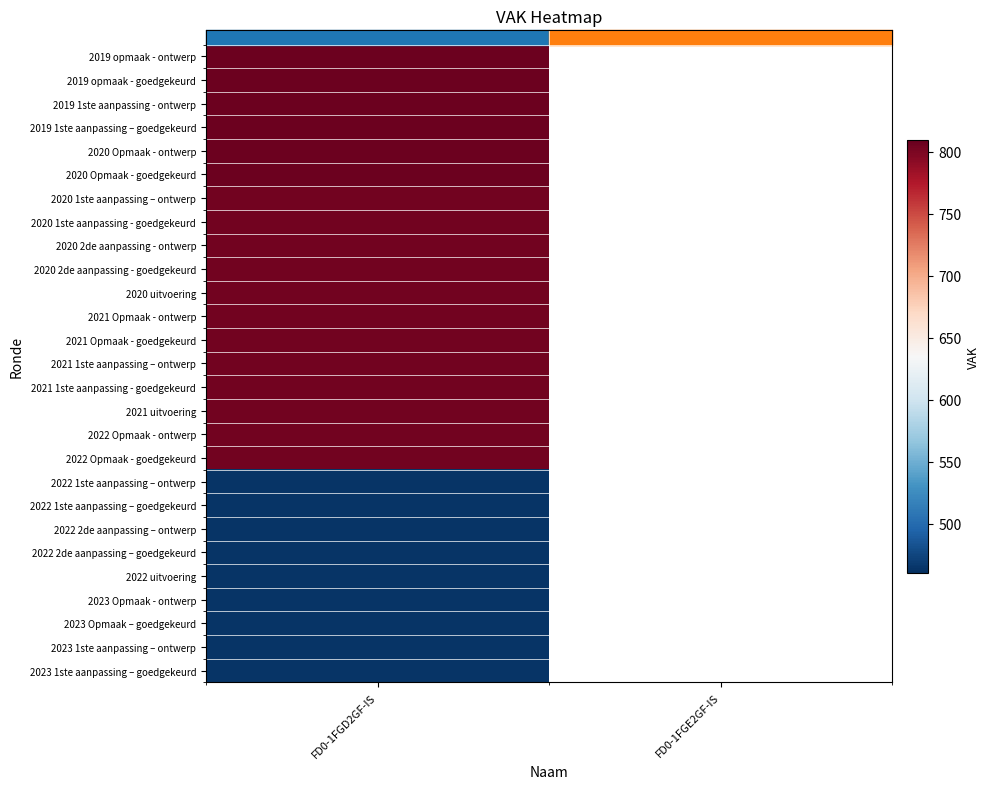

What is the minimum value shown in the chart?

464.0